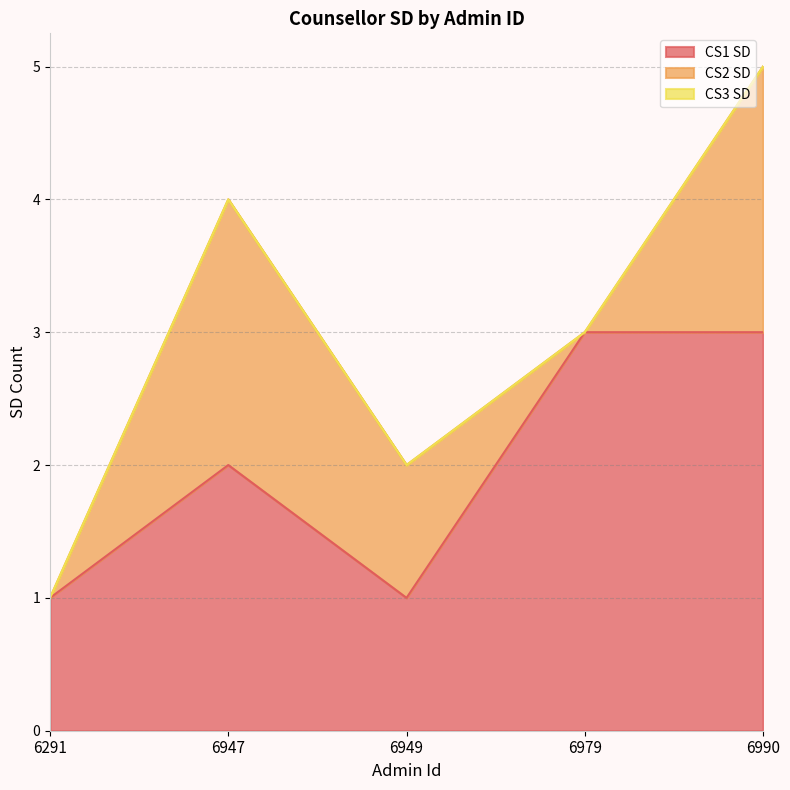

At which label is CS2 SD closest to 1?

6949